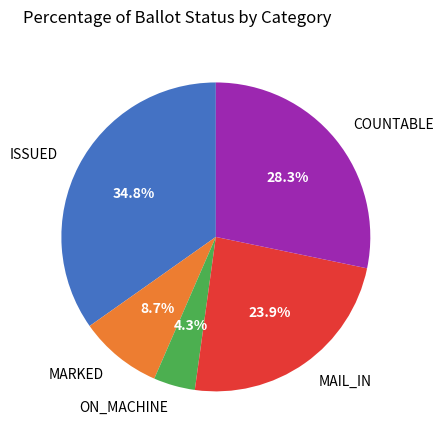

Approximately how many times larger is the value at ISSUED compared to COUNTABLE?

1.2